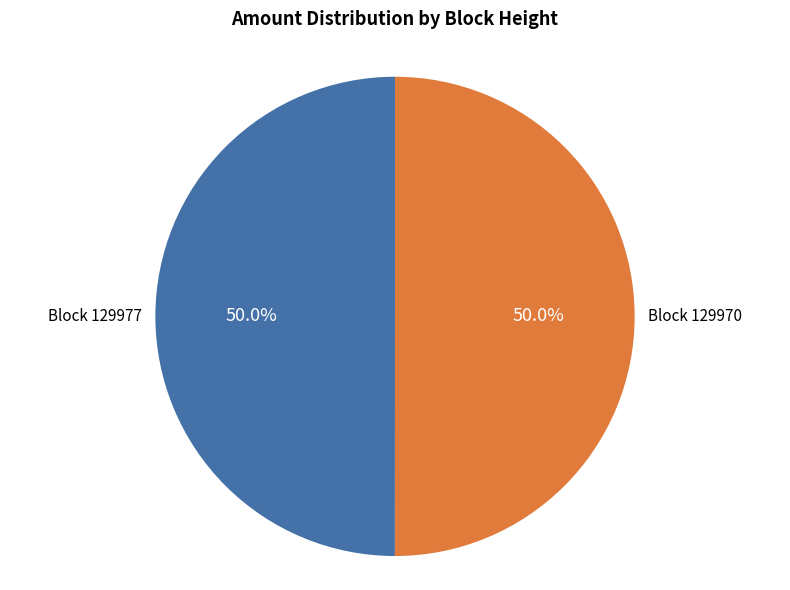

Count the number of slices in the pie.

2